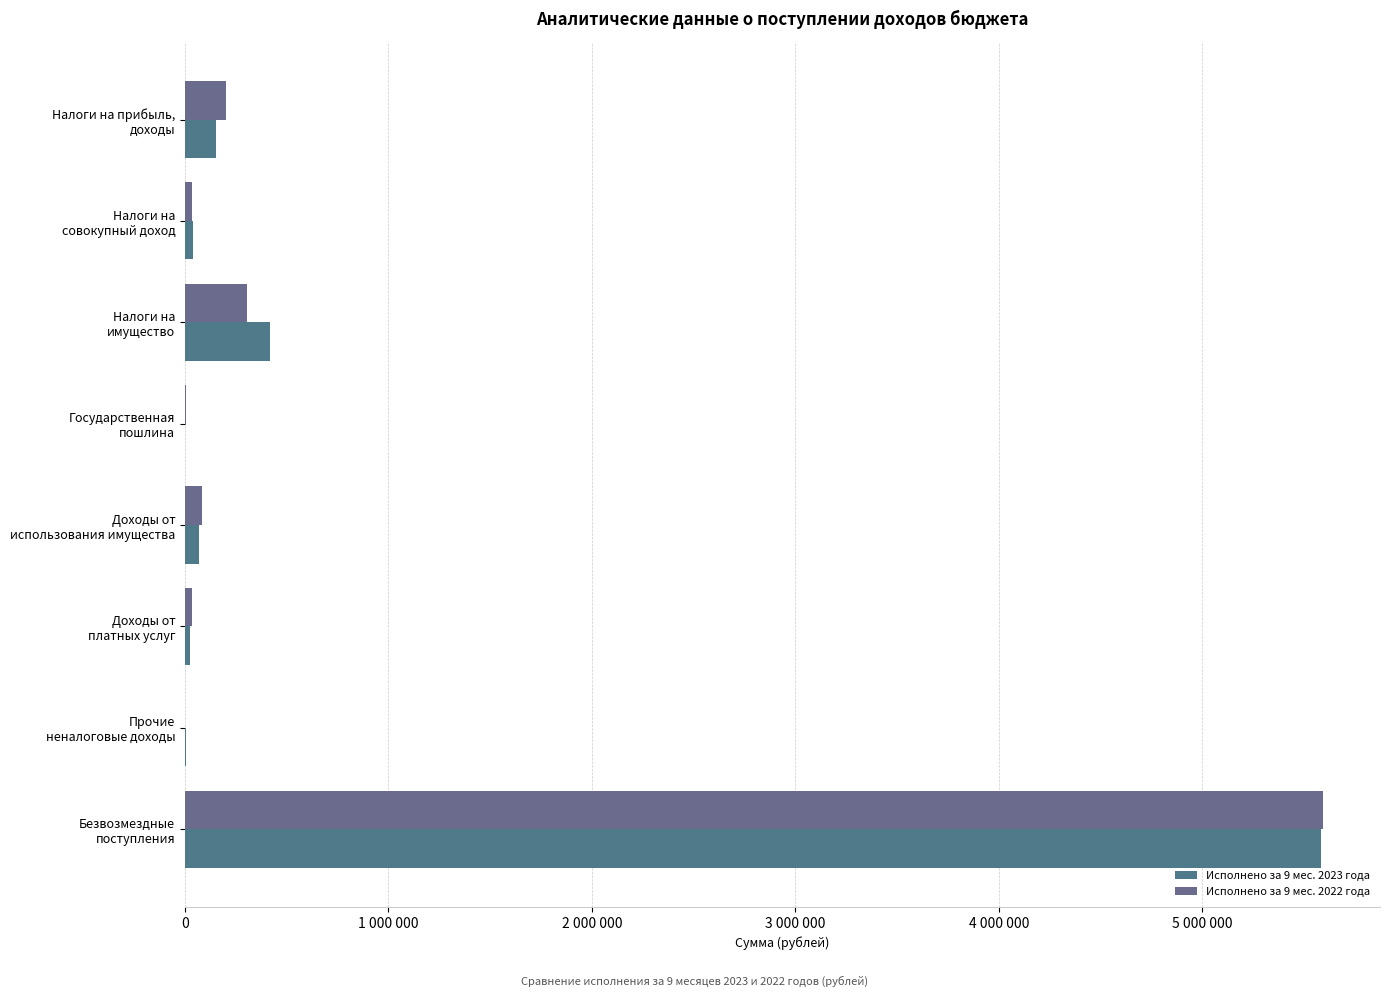

Reading left to right, transcribe all the data shown in this chart.

Исполнено за 9 мес. 2023 года: 150407.4	40885.2	416330.7	1800.0	69444.2	23995.8	6000.0	5584932.9
Исполнено за 9 мес. 2022 года: 203644.1	33353.3	303538.6	5200.0	83816.0	34818.8	0.0	5593408.0